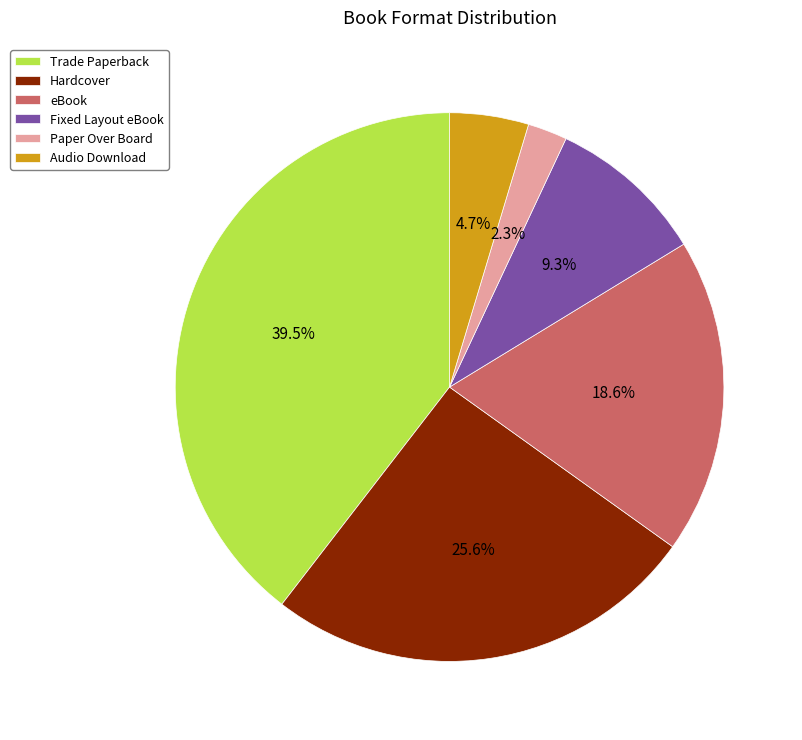

What is the ratio of the value at eBook to the value at Fixed Layout eBook?

2.0